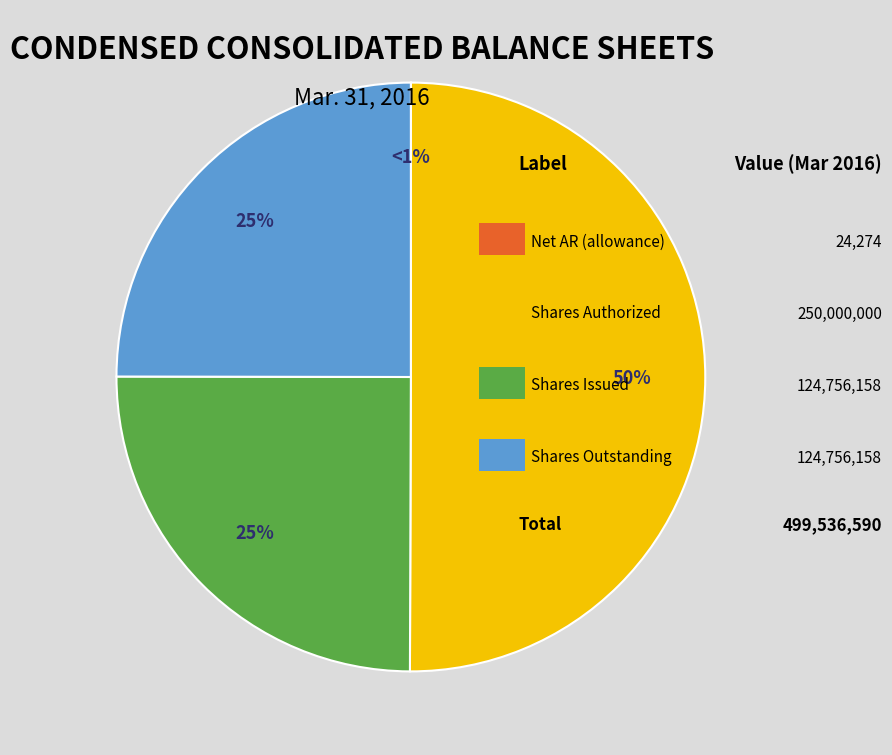

To the nearest percent, what is the combined percentage of Common Stock, shares issued and Net of allowance accounts receivable?

25%